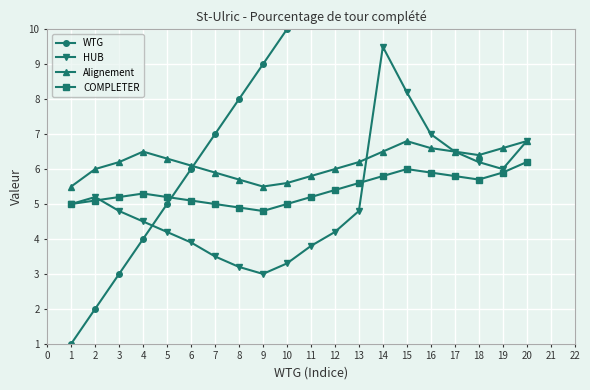

At which label is HUB closest to 6?

19